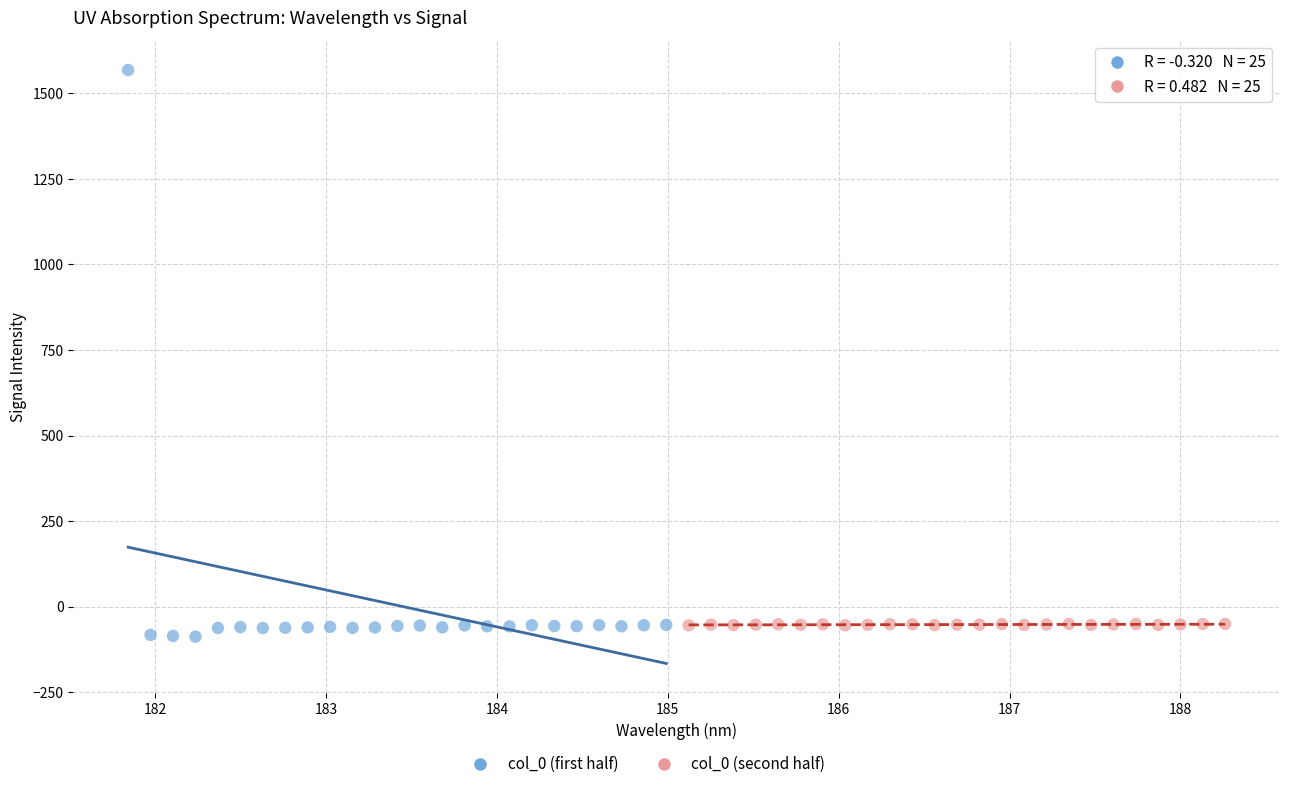

Which series reaches the maximum Y coordinate?

col_0 (first half)